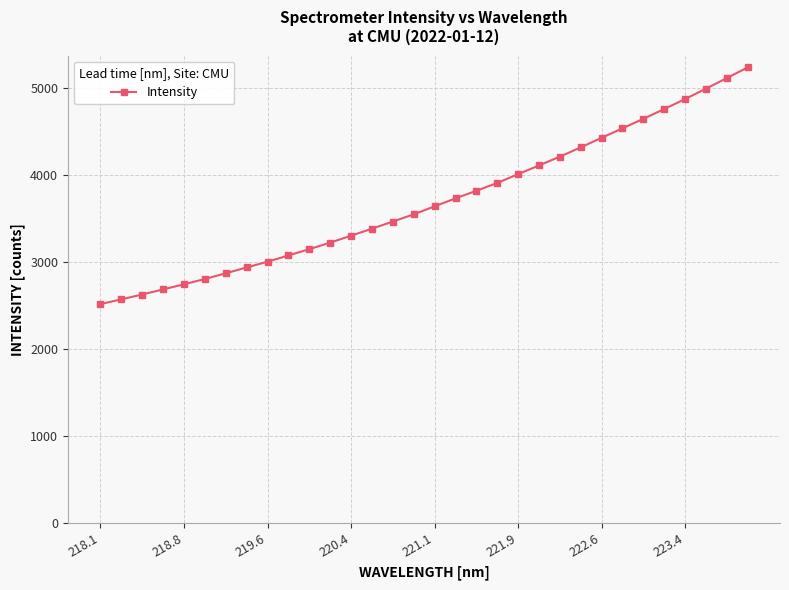

What is the difference between the second highest and minimum values?

2598.1